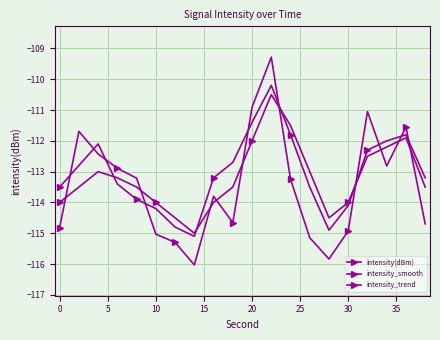

How many distinct data groups are displayed?

3